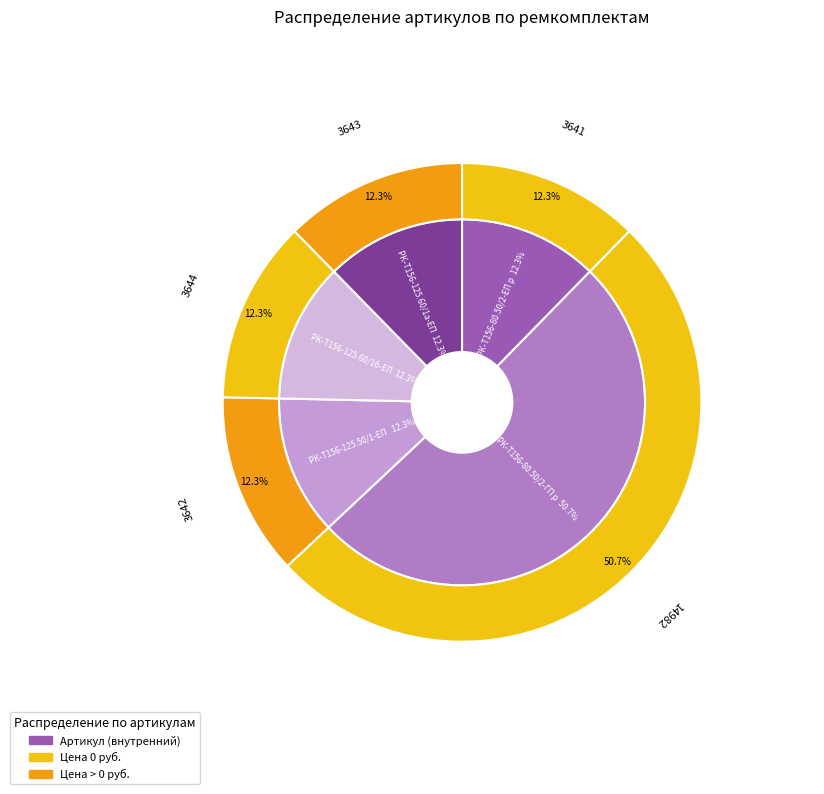

What is the total percentage of РК-Т156-80.50/2-ЕП ремкомплект and РК-Т156-125.60/1а-ЕП ремкомплект?

24.6%